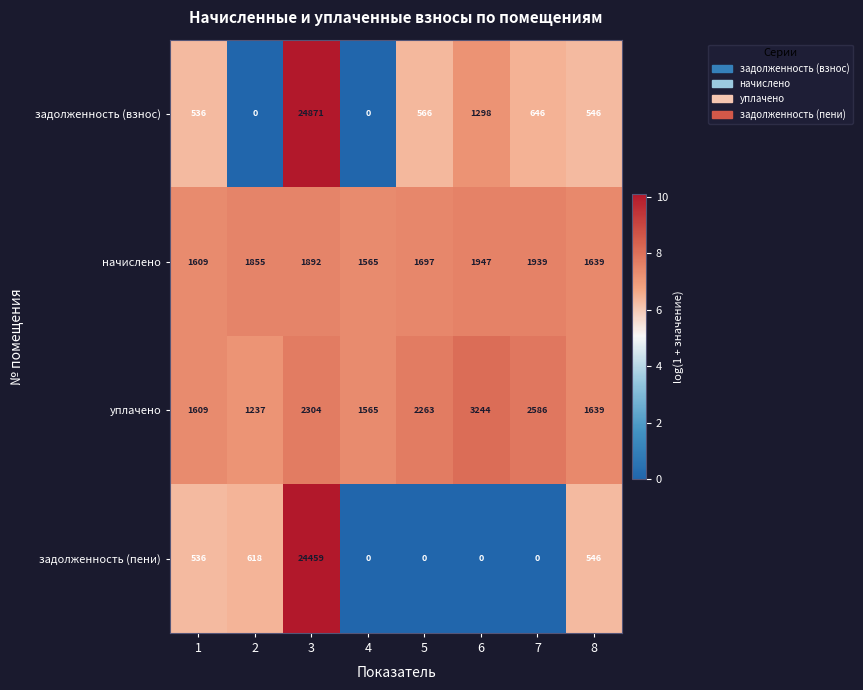

Where is начислено nearest to the value 1756?

5